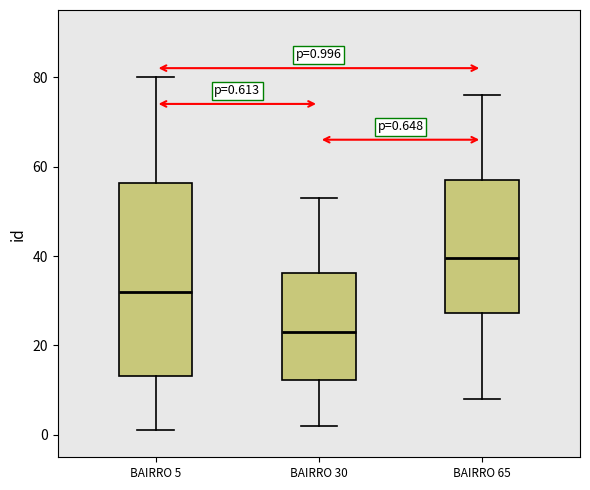

Which box has the highest median line?

BAIRRO 65